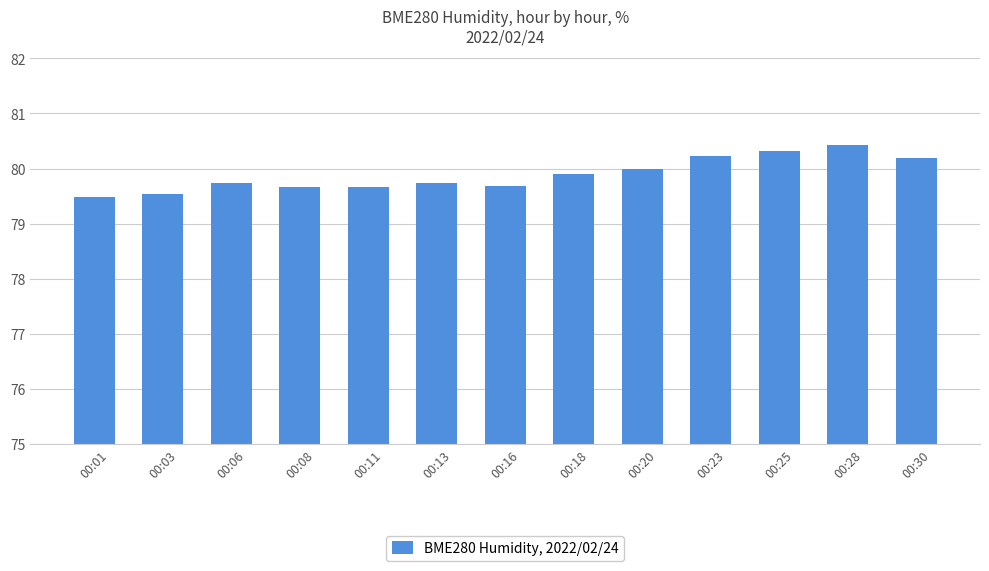

What is the change in value from 00:13 to 00:28?

+0.7